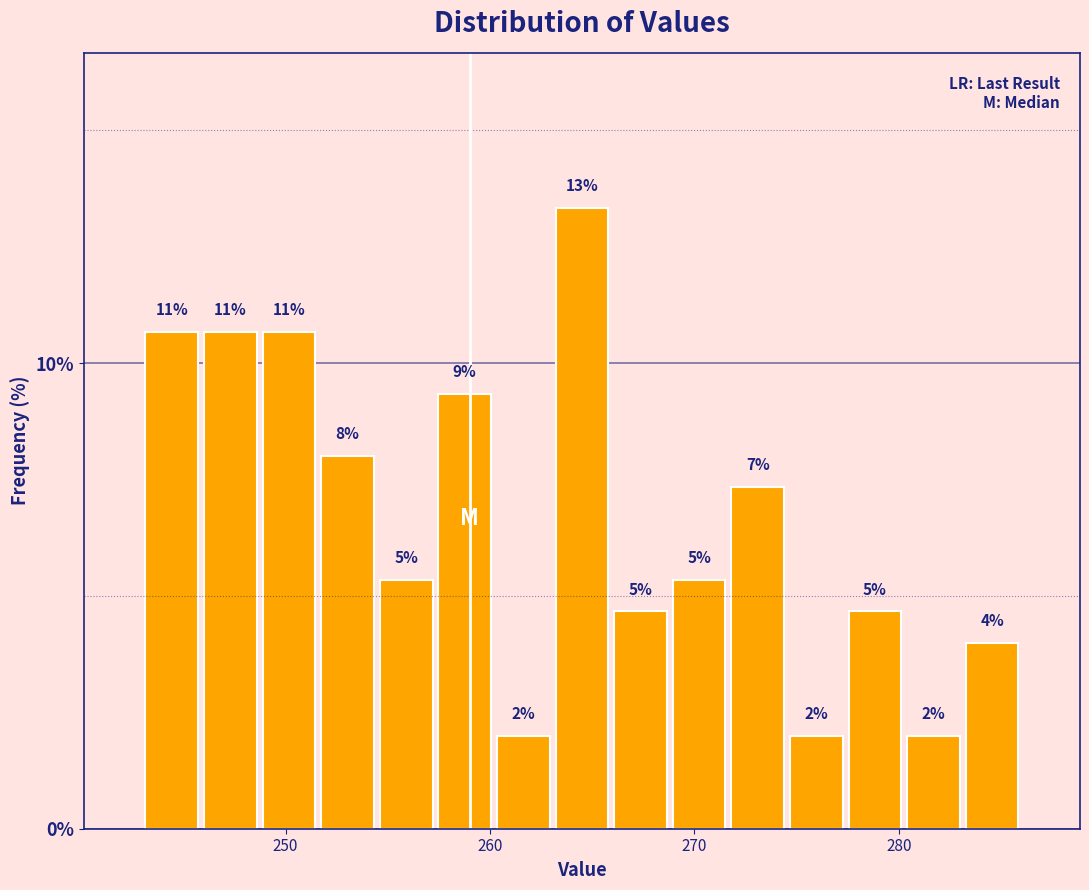

Read against the x-axis, roughly where is the centre of the tallest bar?

265